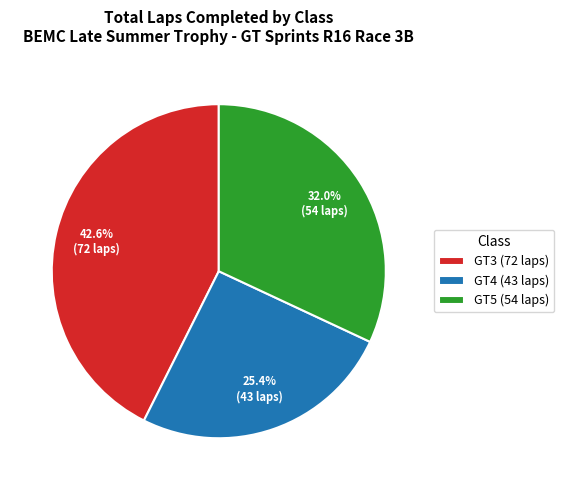

Combined, do GT5 and GT3 account for over 50%?

Yes